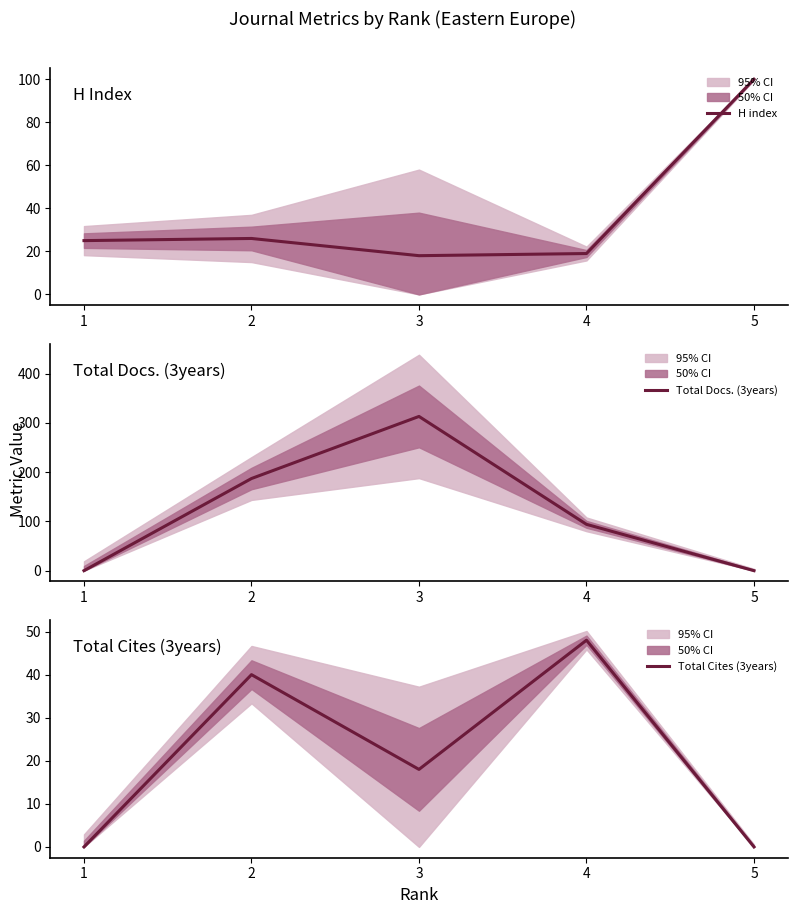

How many intersections are there between Total Docs. (3years) and H index?

2